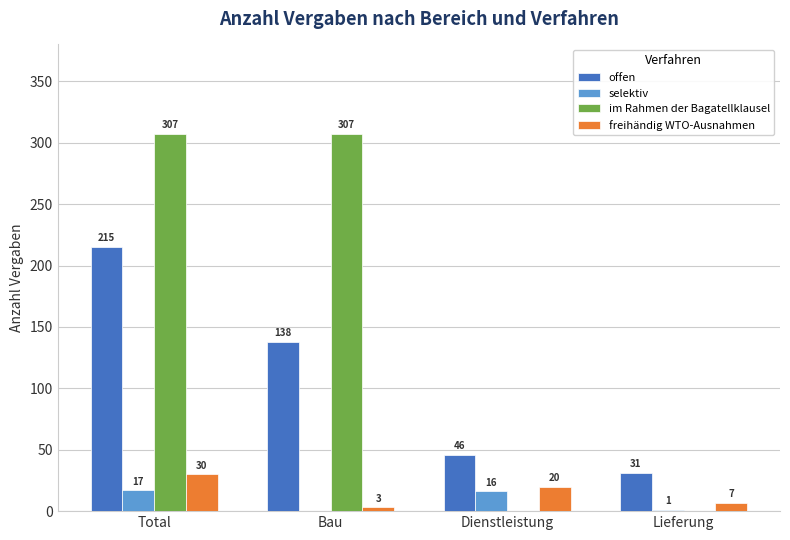

Reading left to right, list all the values displayed in this chart.

offen: 215	138	46	31
selektiv: 17	0	16	1
im Rahmen der Bagatellklausel: 307	307	0	0
freihändig WTO-Ausnahmen: 30	3	20	7